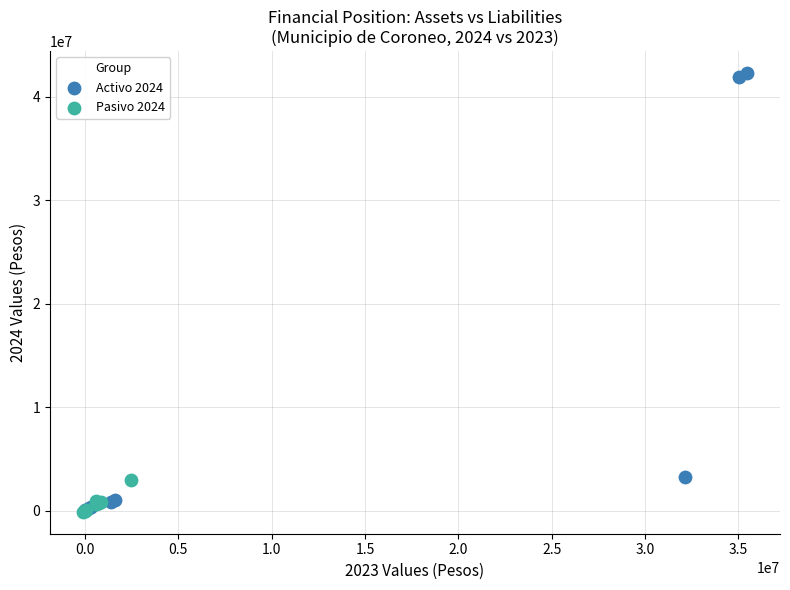

Which series has the widest spread of Y values?

Activo 2024